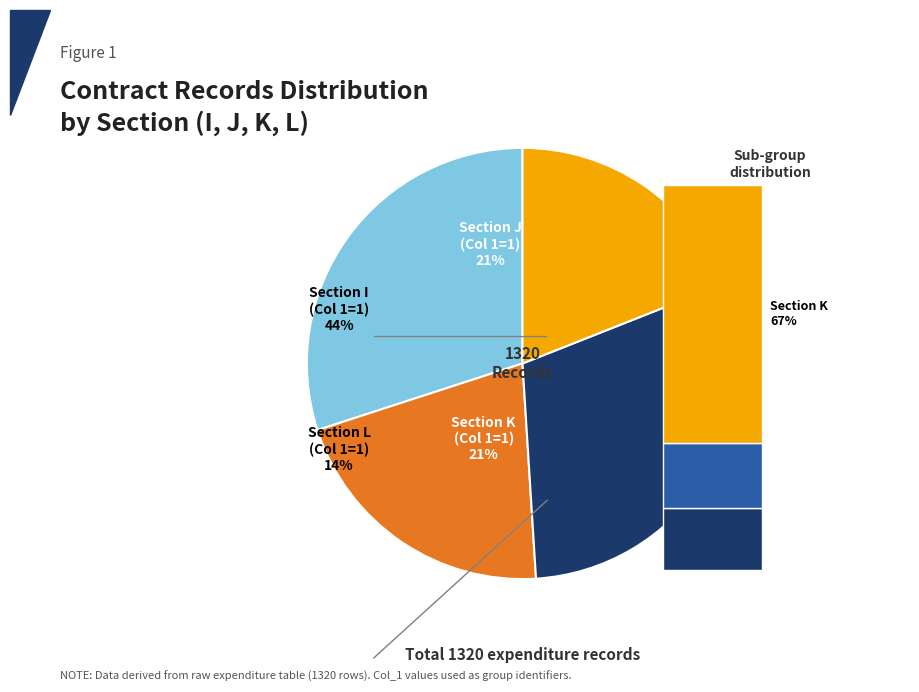

Which category has the biggest portion of the pie?

I